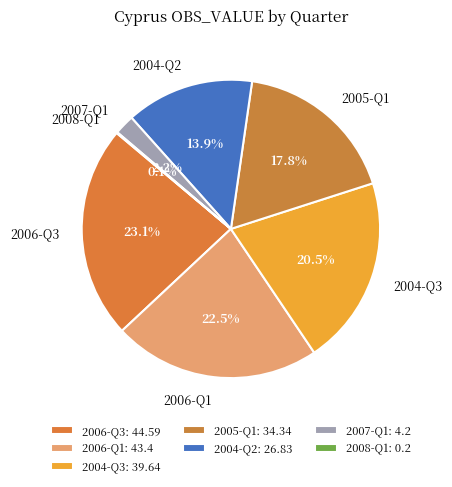

To the nearest percent, what is the difference between the 2004-Q2 and 2006-Q3 slice percentages?

9%